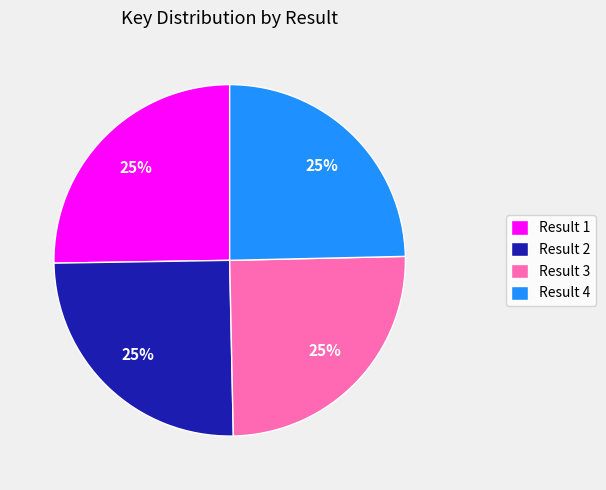

To the nearest percent, what portion does Result 2 represent?

25%